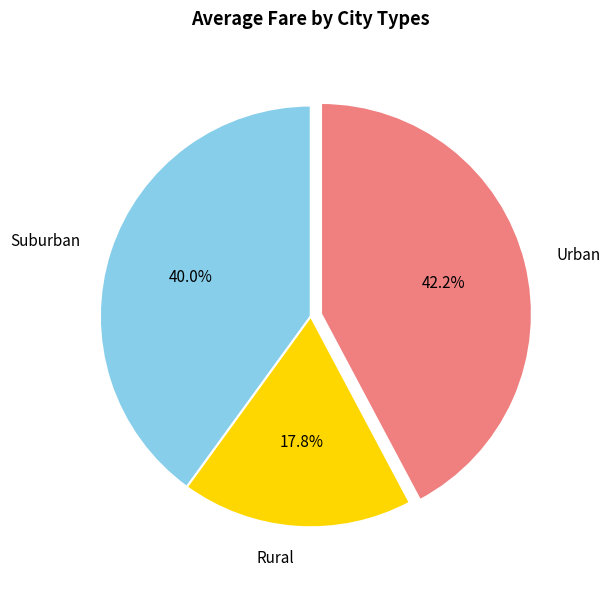

Count the number of slices in the pie.

3